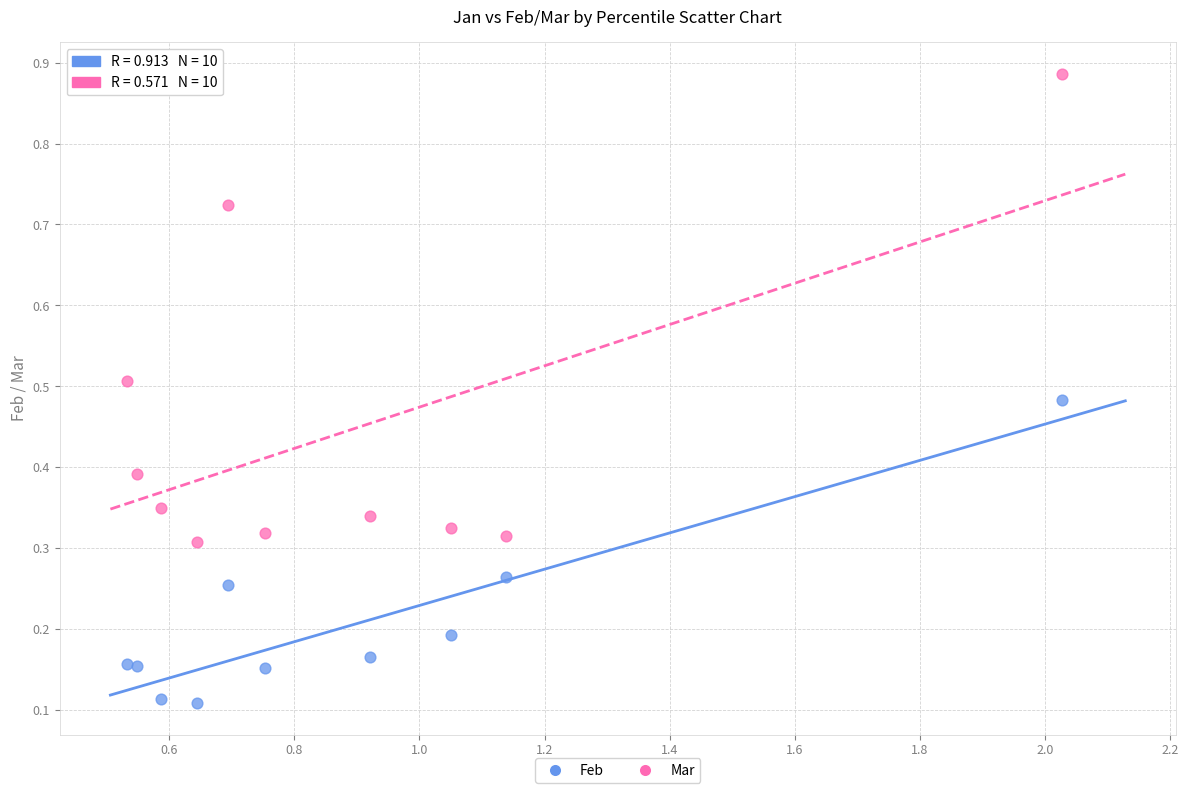

Which series has the widest spread of Y values?

Mar